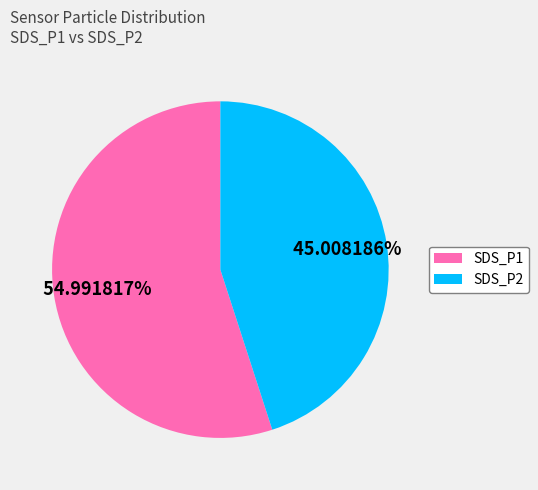

To the nearest percent, what portion does SDS_P2 represent?

45%